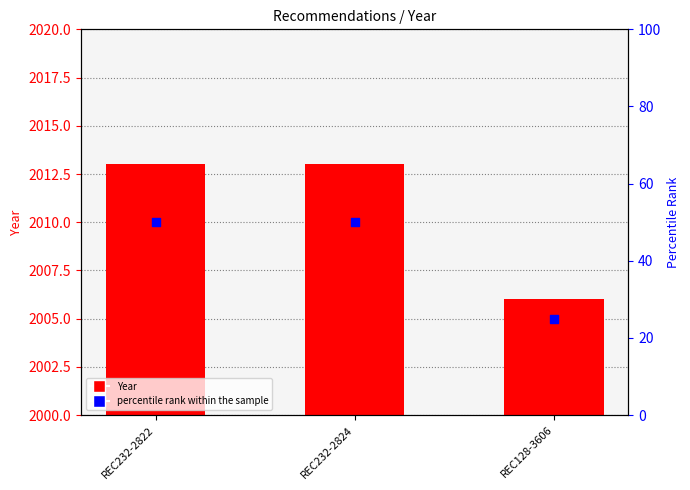

Which series has the widest spread of Y values?

percentile rank within the sample